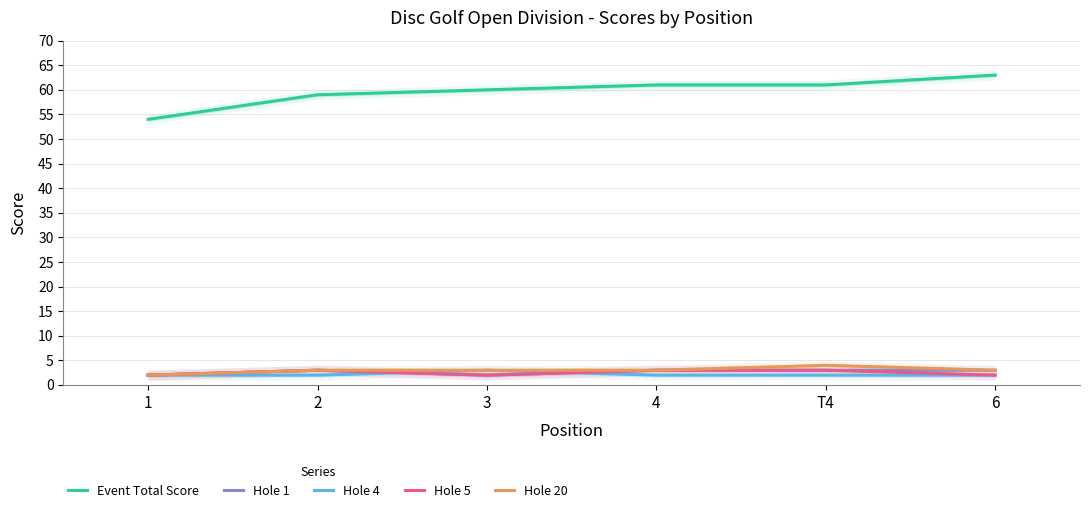

How many lines are shown in the chart?

5